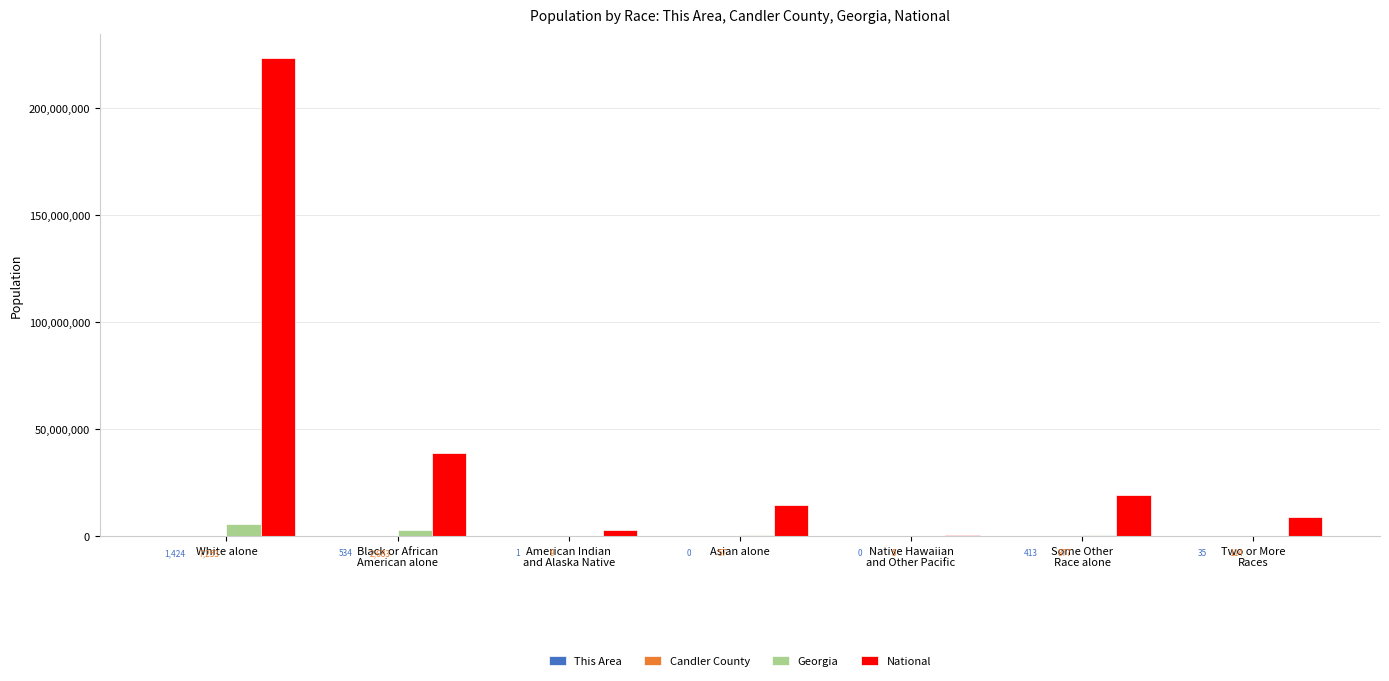

What is the greatest value displayed?

223553265